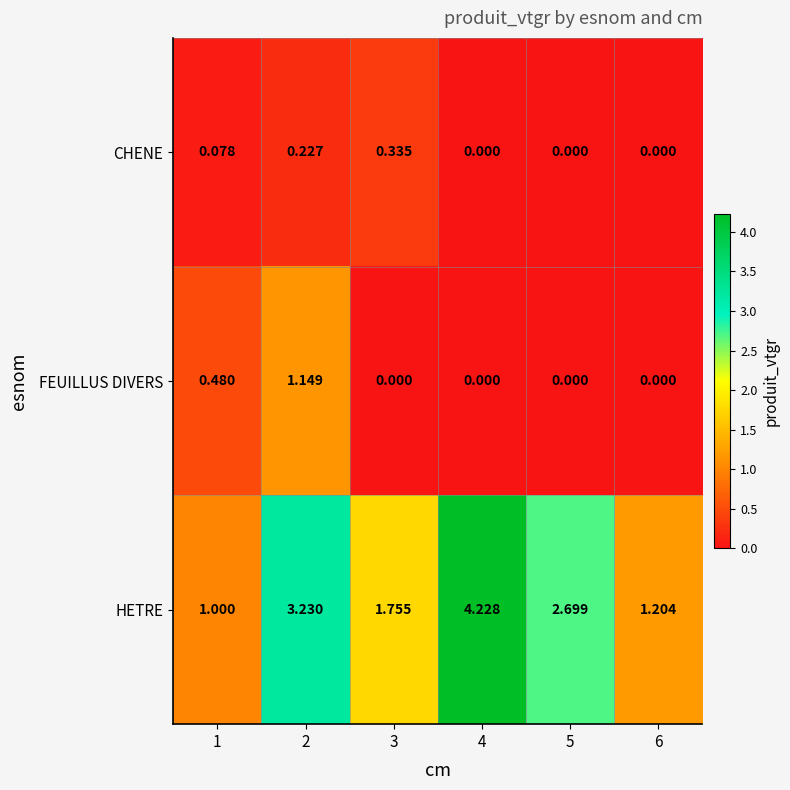

Is the value of HETRE at 2 greater than the value of CHENE at 3?

Yes